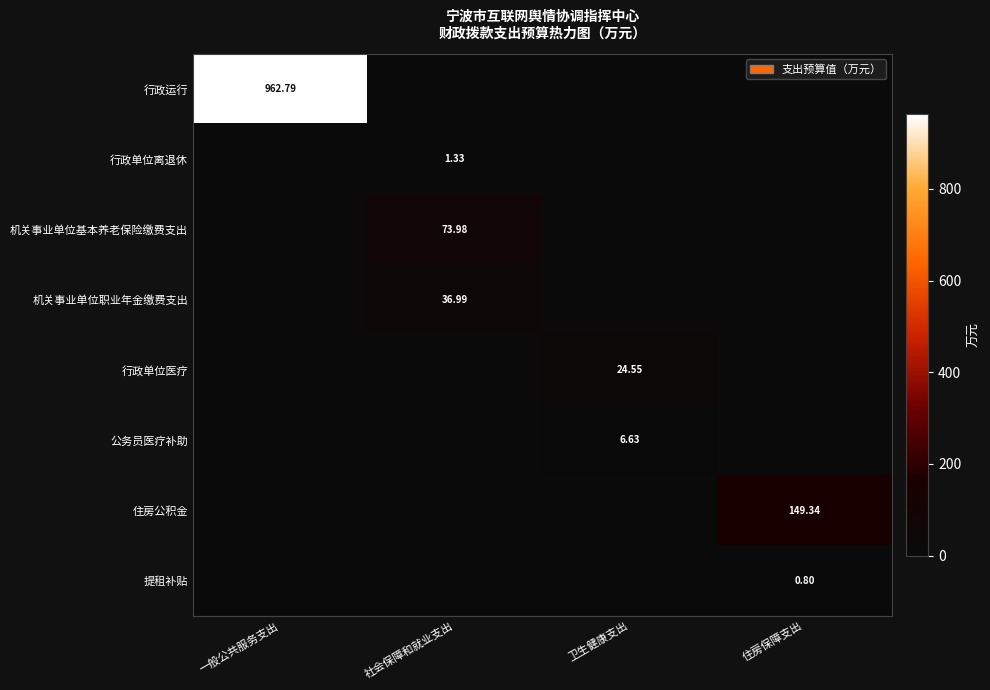

At which category is the sum across all series the highest?

一般公共服务支出